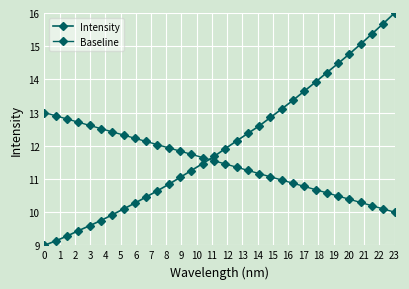

What is the sum of all Baseline values?

368.0